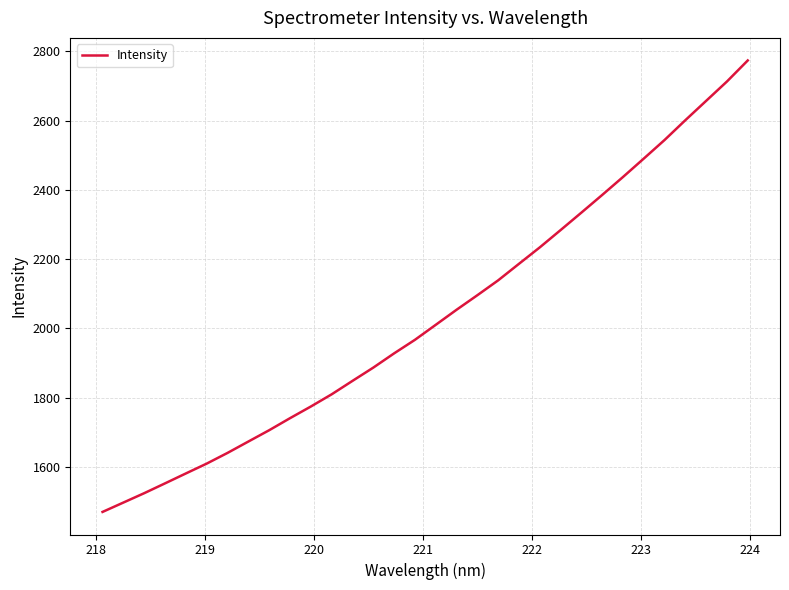

What is the smallest value displayed?

1469.9